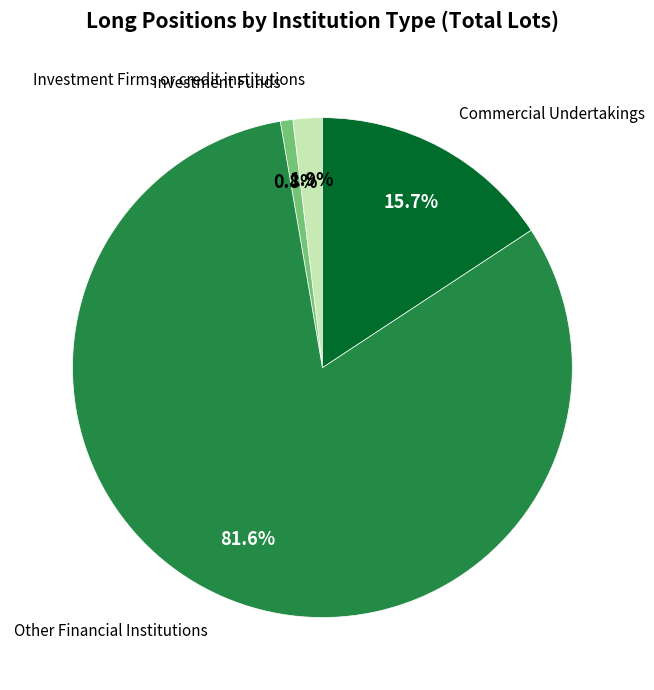

Does any single category account for the majority?

Yes